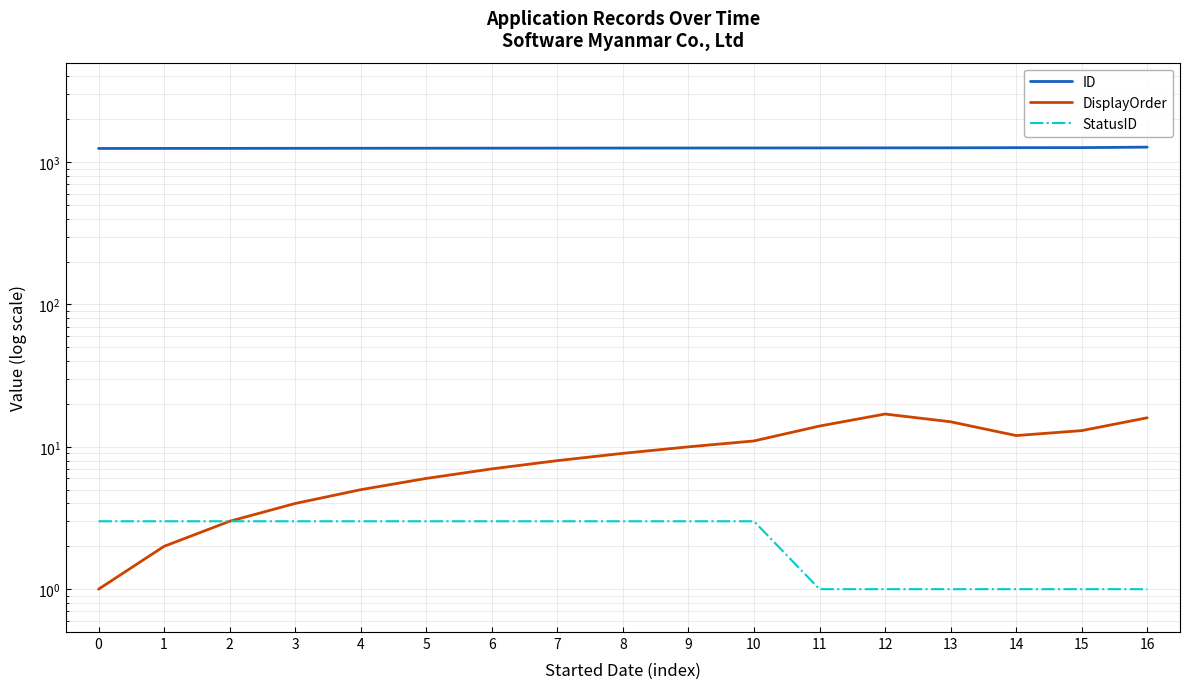

Reading right to left, what are all the values shown in this chart?

ID: 16=1275	15=1265	14=1264	13=1261	12=1260	11=1259	10=1258	9=1257	8=1256	7=1255	6=1254	5=1253	4=1252	3=1251	2=1250	1=1249	0=1248
DisplayOrder: 16=16	15=13	14=12	13=15	12=17	11=14	10=11	9=10	8=9	7=8	6=7	5=6	4=5	3=4	2=3	1=2	0=1
StatusID: 16=1	15=1	14=1	13=1	12=1	11=1	10=3	9=3	8=3	7=3	6=3	5=3	4=3	3=3	2=3	1=3	0=3